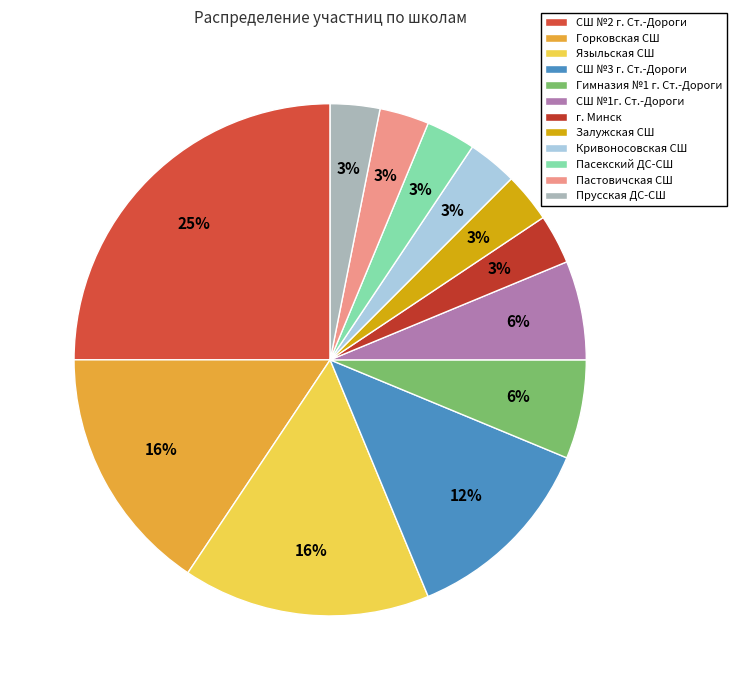

True or false: г. Минск accounts for 16% of the total.

False